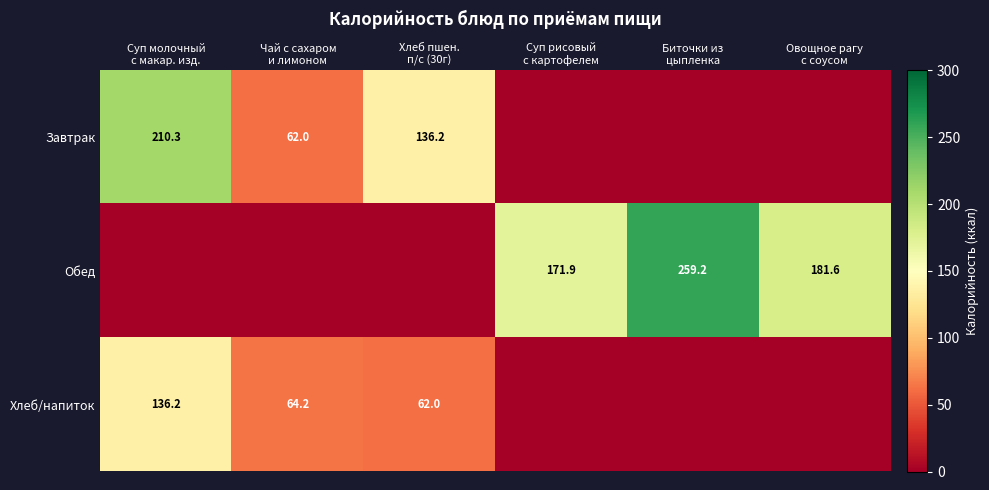

Is the value of Хлеб/напиток at Суп рисовый с картофелем greater than the value of Завтрак at Биточки из цыпленка?

No